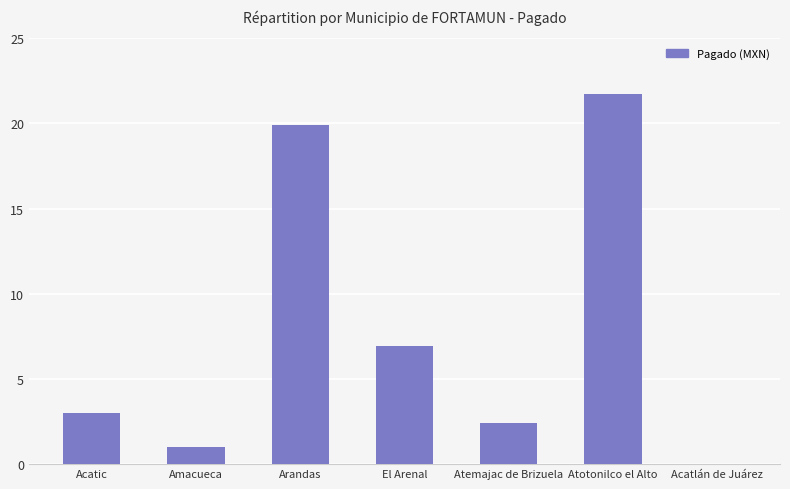

At which label does the data first exceed 3001749?

Acatic